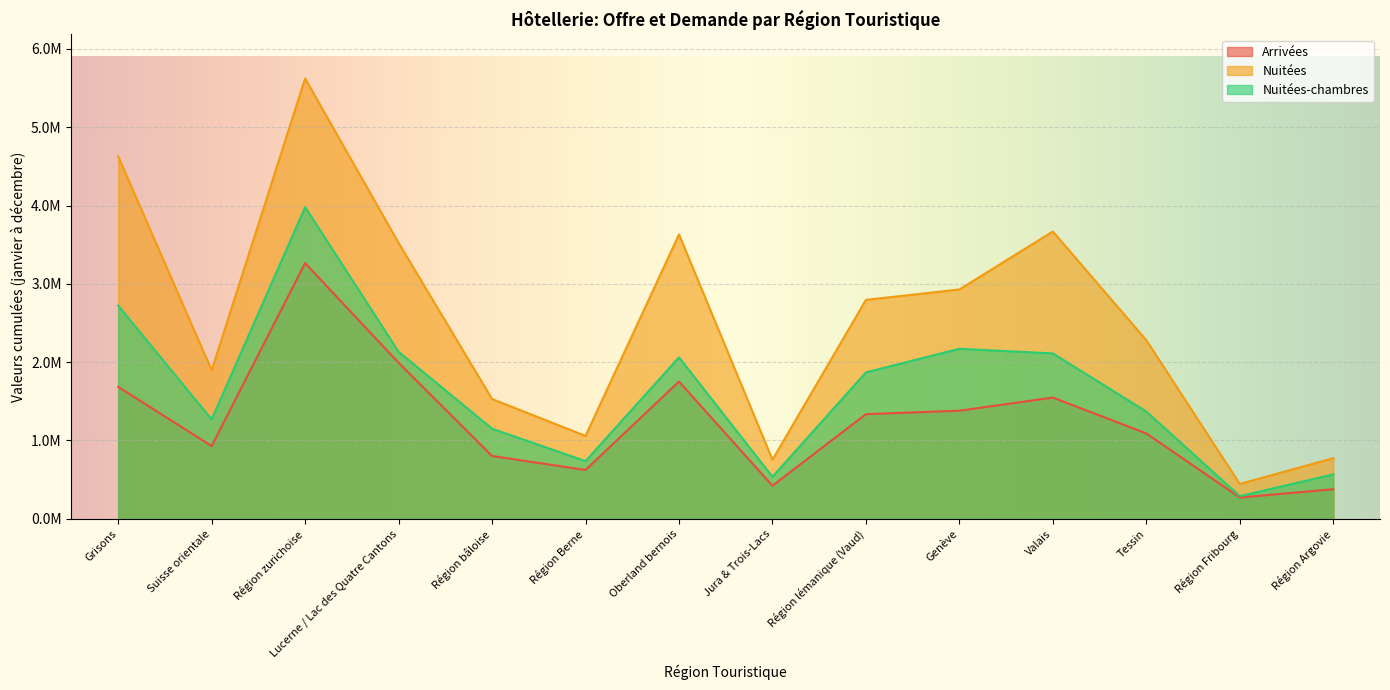

What is the difference between the maximum and minimum values in the Nuitées series?

5176879